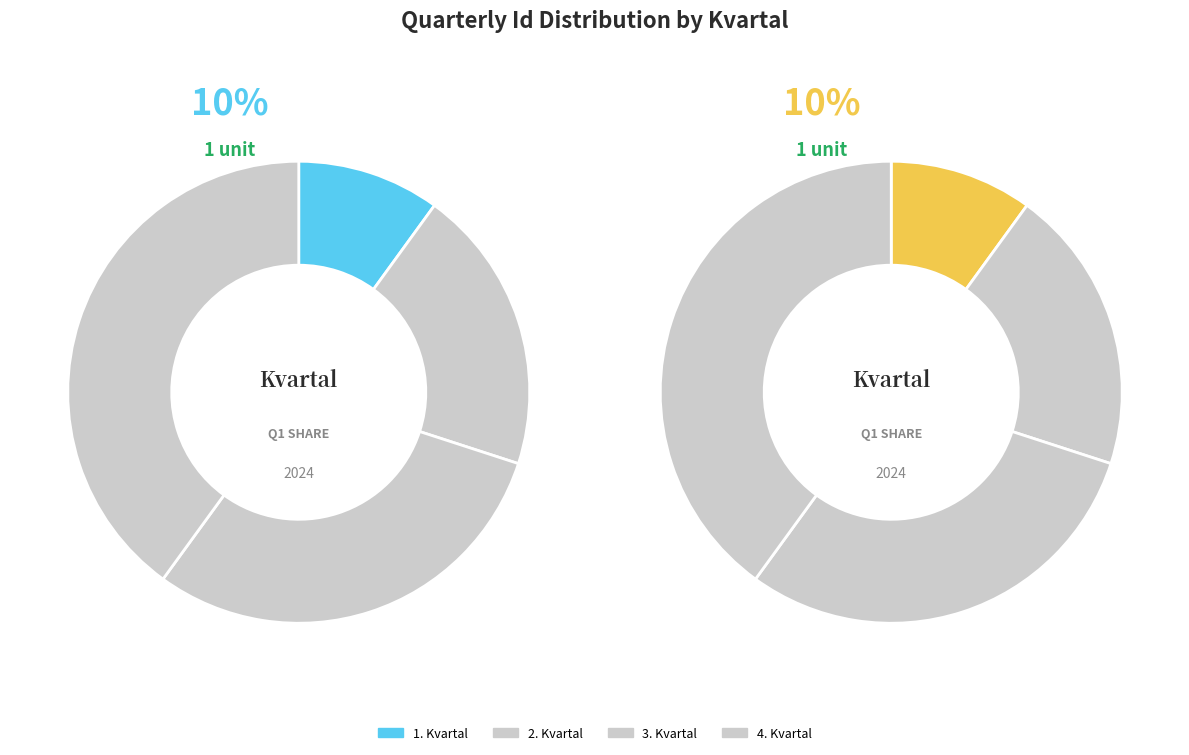

What is the smallest slice in the pie chart?

1. Kvartal